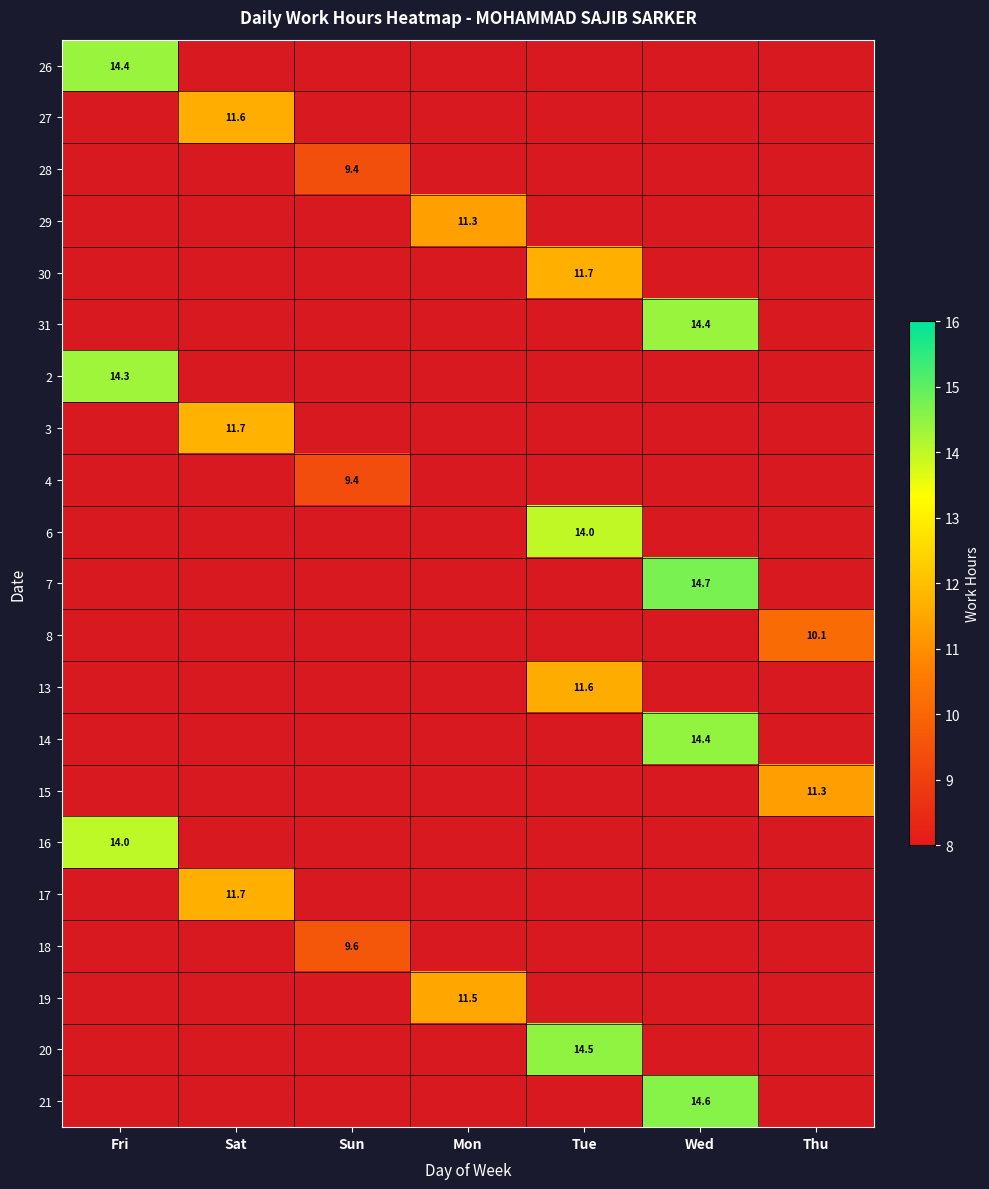

List the labels in order of 27 value, smallest first.

Fri, Sun, Mon, Tue, Wed, Thu, Sat